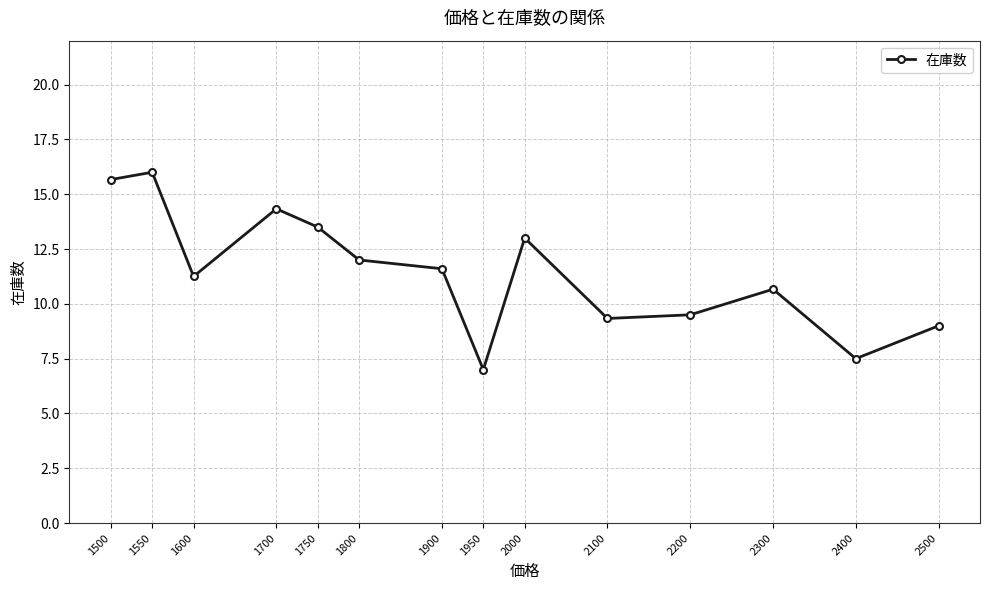

What is the value of the 5th point from the left?

13.5